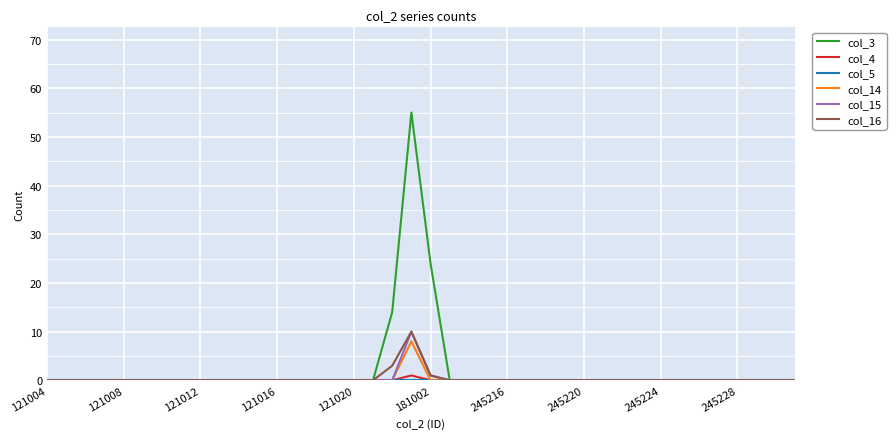

What is the maximum value shown in the chart?

55